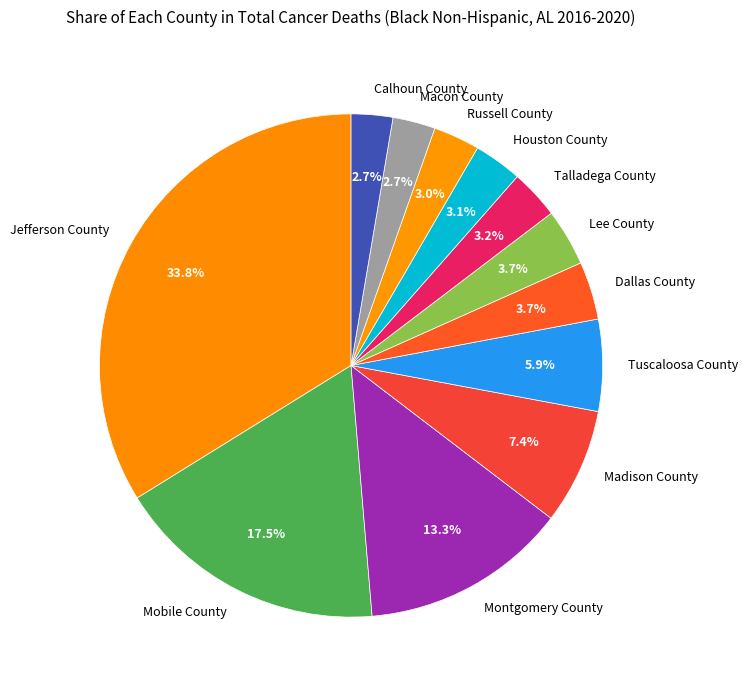

To the nearest percent, what is the difference between the largest and smallest slice percentages?

31%